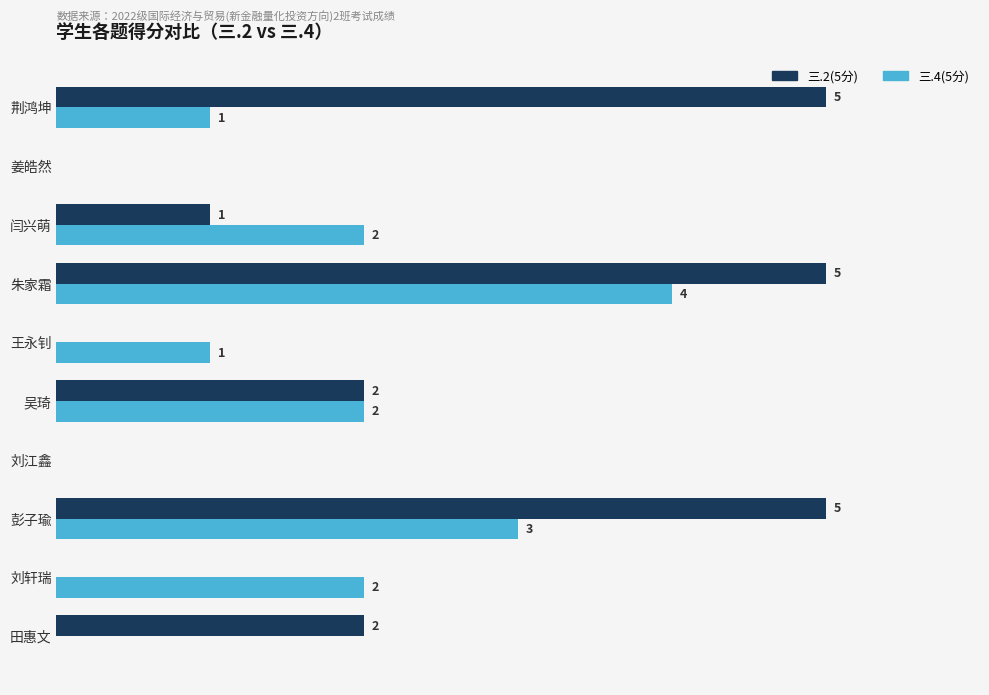

Is the value of 三.2(5分) at 姜皓然 greater than the value of 三.4(5分) at 刘轩瑞?

No